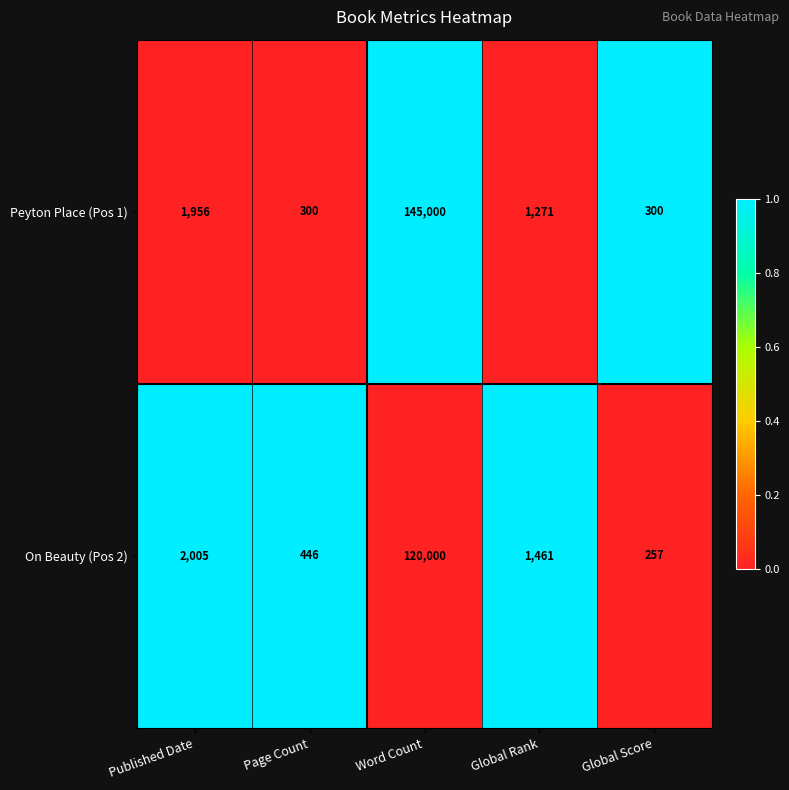

Reading left to right, what are all the values shown in this chart?

Peyton Place (Pos 1): Published Date=1956	Page Count=300	Word Count=145000	Global Rank=1271	Global Score=300
On Beauty (Pos 2): Published Date=2005	Page Count=446	Word Count=120000	Global Rank=1461	Global Score=257